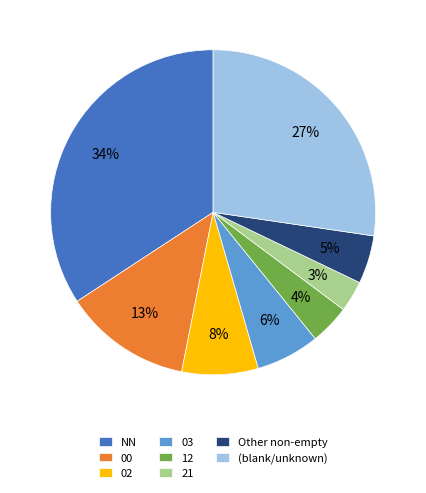

To the nearest percent, what is the difference between the largest and smallest slice percentages?

31%